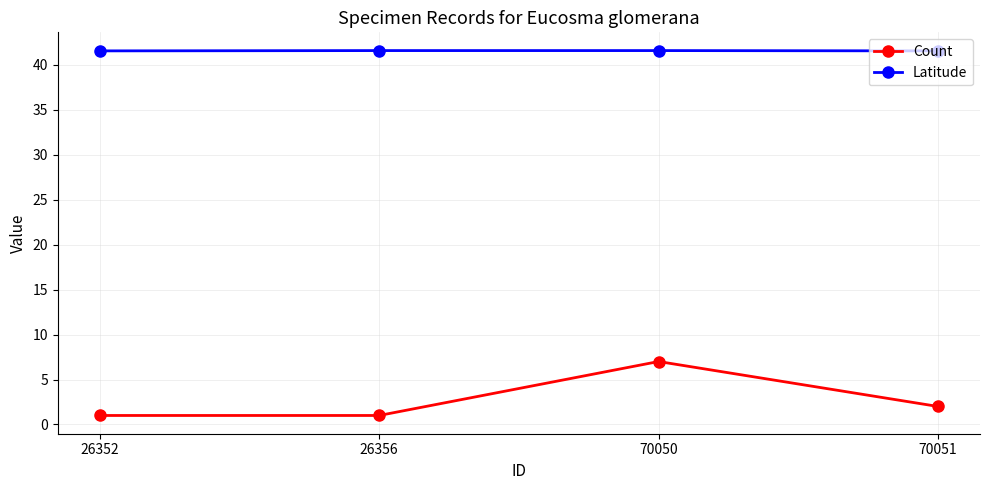

What is the value of the Latitude point at the 1st from the left?

41.5